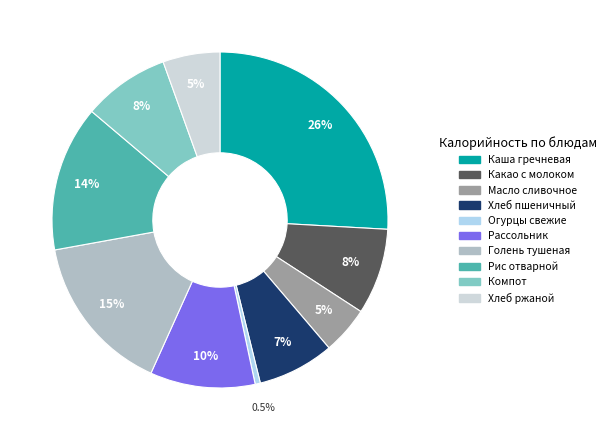

The Хлеб пшеничный slice represents 20% of the pie. True or false?

False